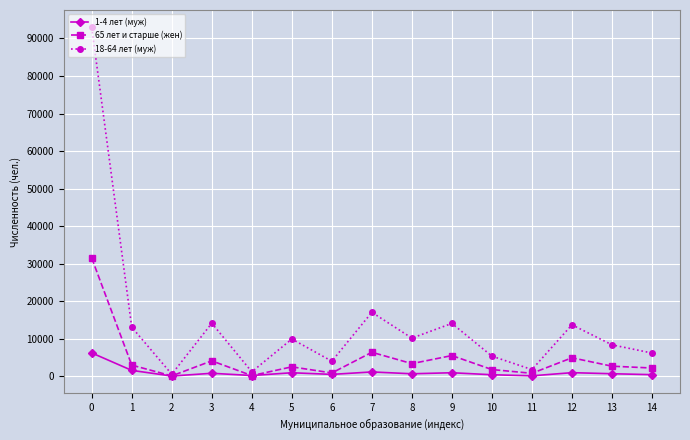

What is the value of the 1-4 лет (муж) point at the 9th from the left?

622